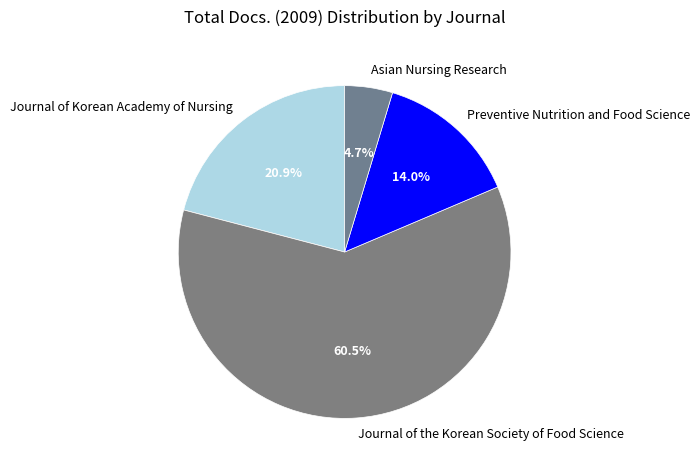

Which category has the biggest portion of the pie?

Journal of the Korean Society of Food Science